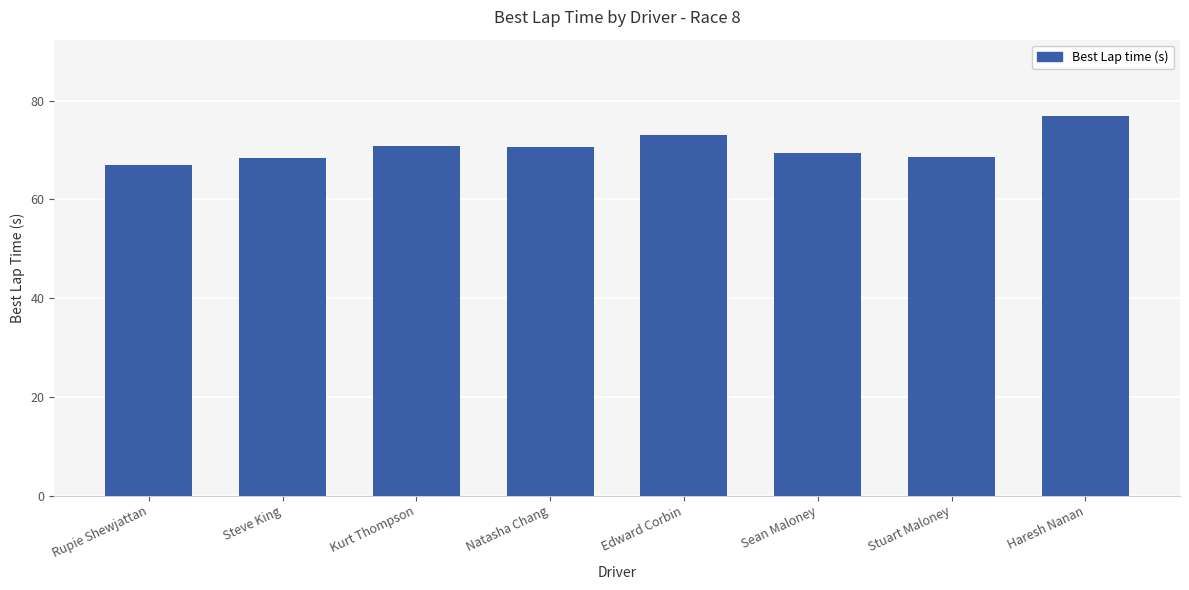

What is the label of the 7th bar from the left?

Stuart Maloney